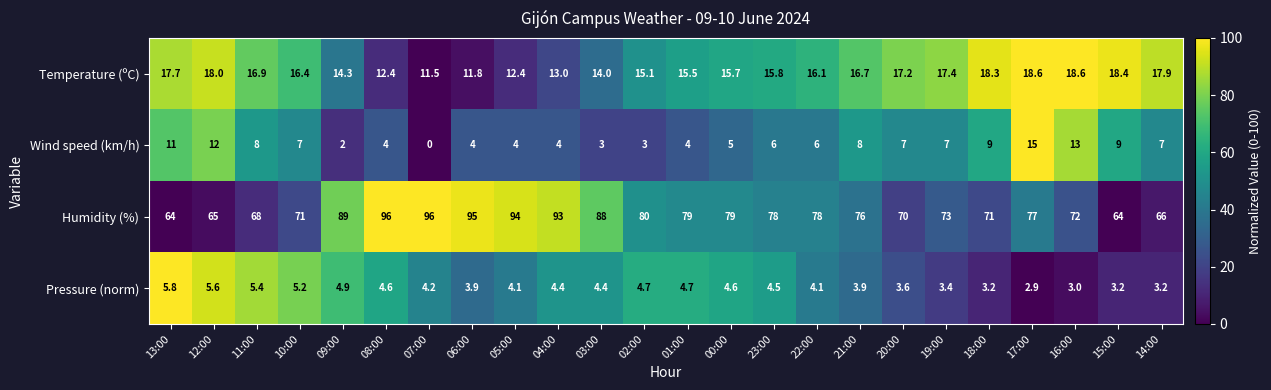

What is the maximum value for Humidity (%)?

96.0